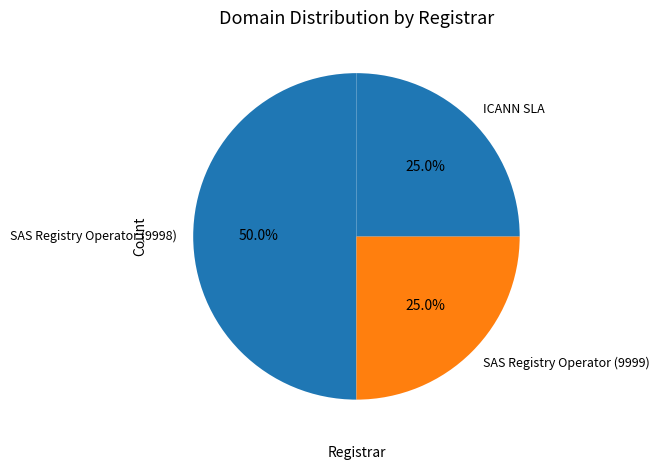

Which has a higher value, SAS Registry Operator (9998) or ICANN SLA?

SAS Registry Operator (9998)